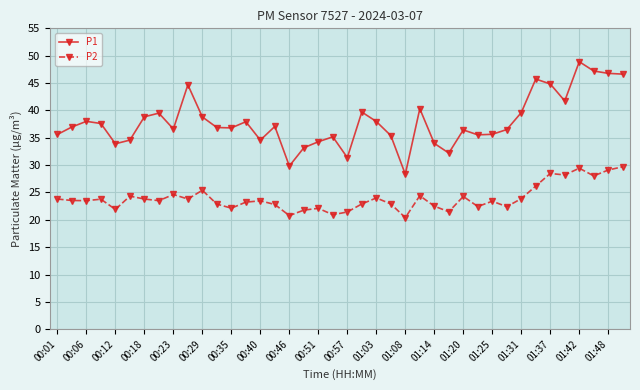

List the series in order of their peak value, lowest first.

P2, P1